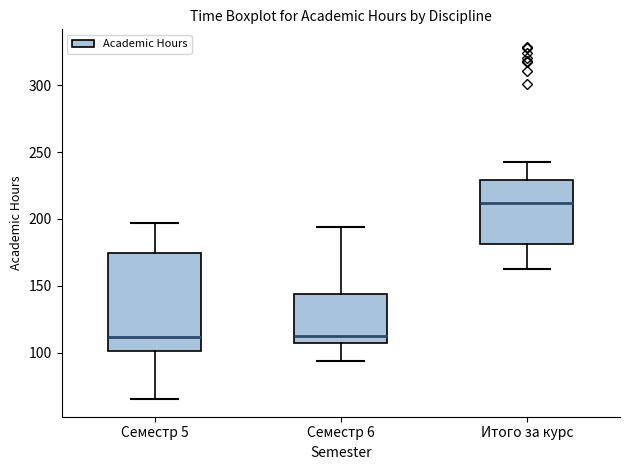

Reading left to right, transcribe this box plot: for each box, give where its median line is, the range the box spans, and where its two whiskers end, as read against the y-axis. The values are not printed on the chart, so give them approximately, as read against the axis.

Семестр 5: median 110, box 100 to 175, whiskers 65 to 195
Семестр 6: median 115, box 105 to 145, whiskers 95 to 195
Итого за курс: median 210, box 180 to 230, whiskers 165 to 245